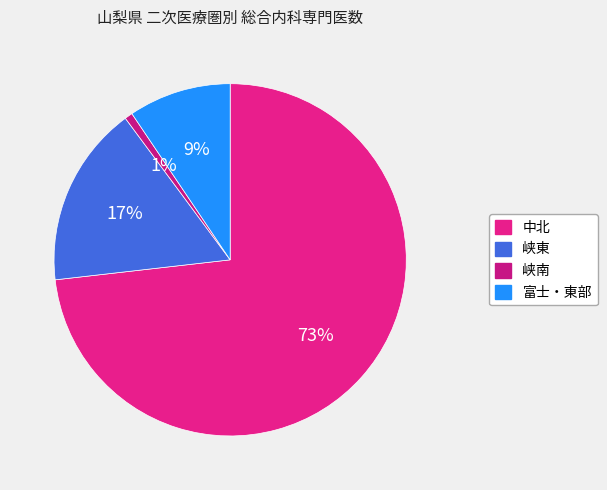

The 峡南 slice represents 1% of the pie. True or false?

True